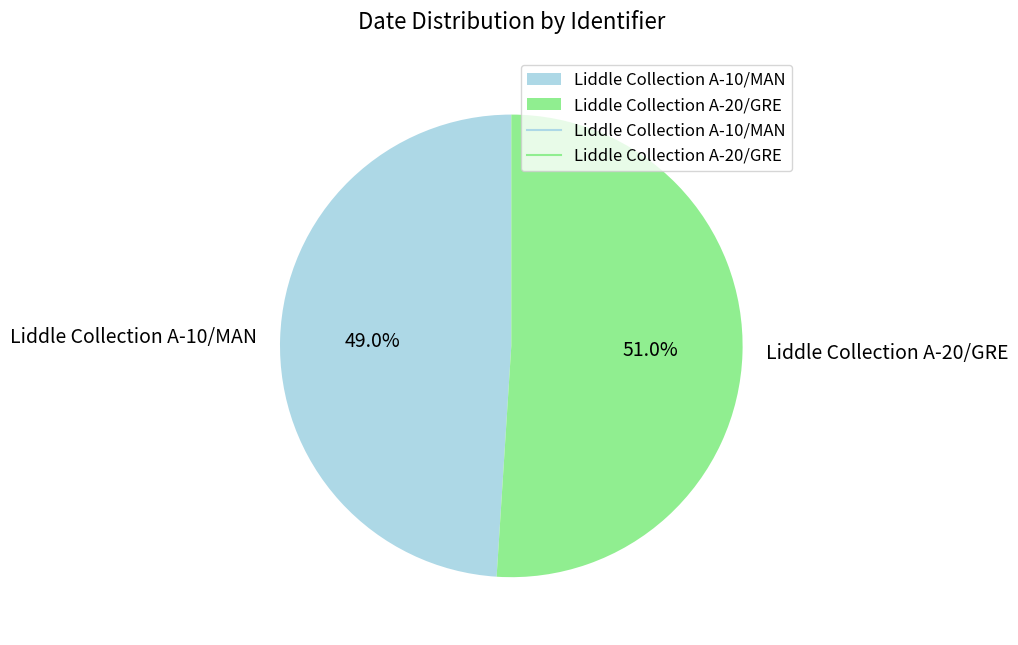

What percentage is the Liddle Collection A-20/GRE slice, to the nearest percent?

51%